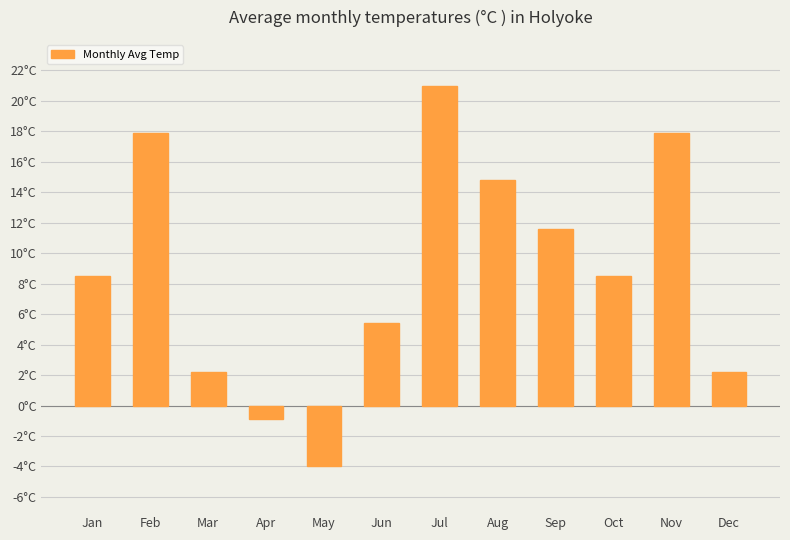

Are the bars horizontal?

No